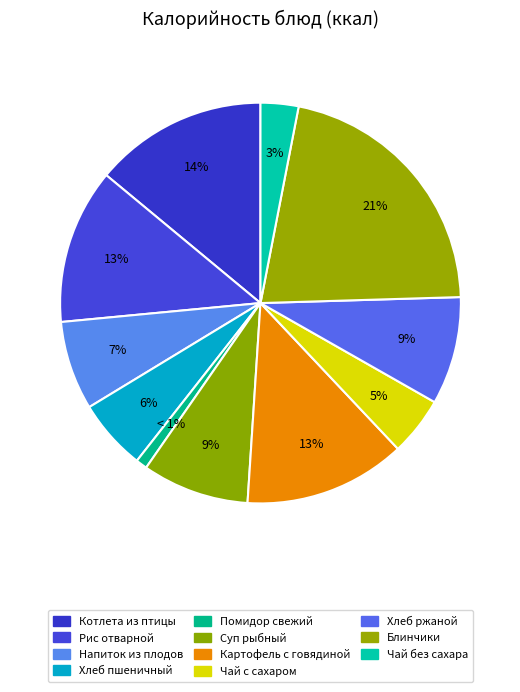

Approximately how many times larger is the value at Рис отварной compared to Блинчики?

0.6